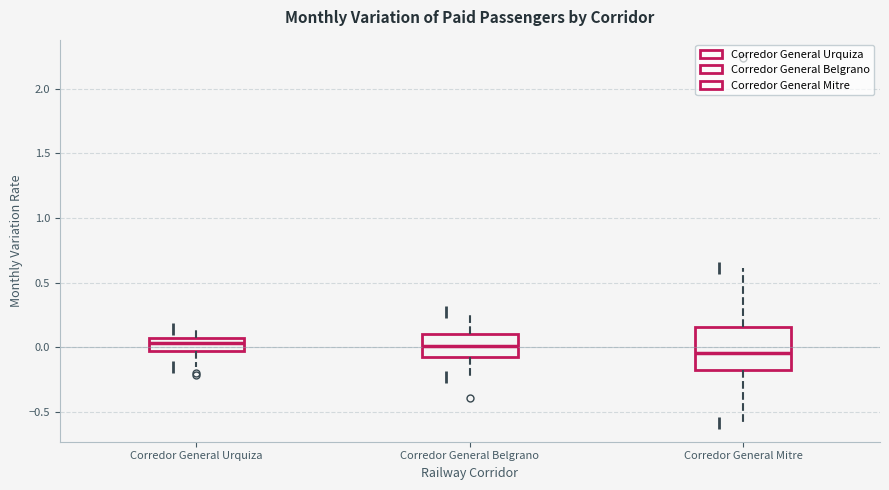

Which box is the tallest, from its lower edge to its upper edge?

Corredor General Mitre